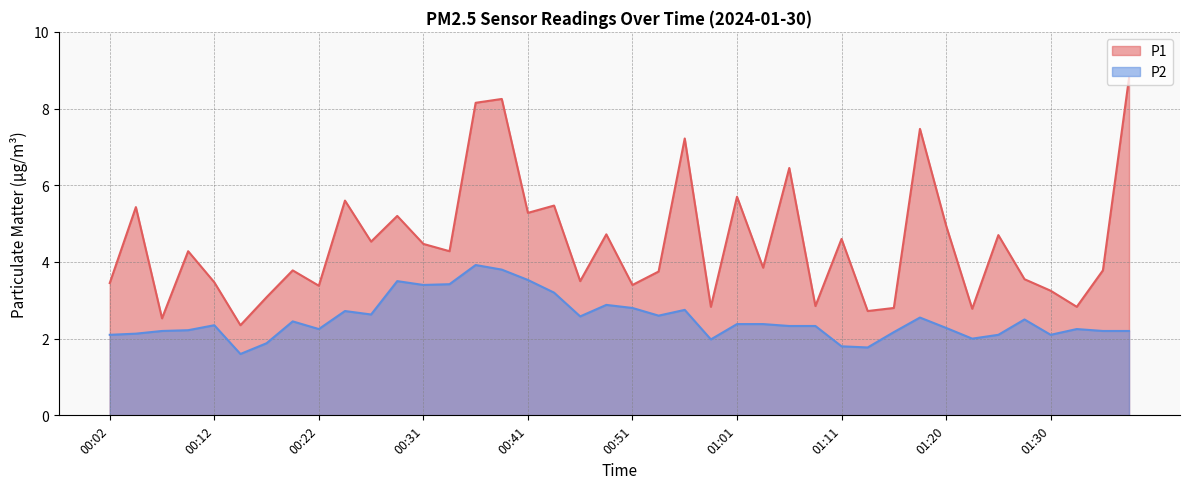

Rank the series by their average value, from lowest to highest.

P2, P1